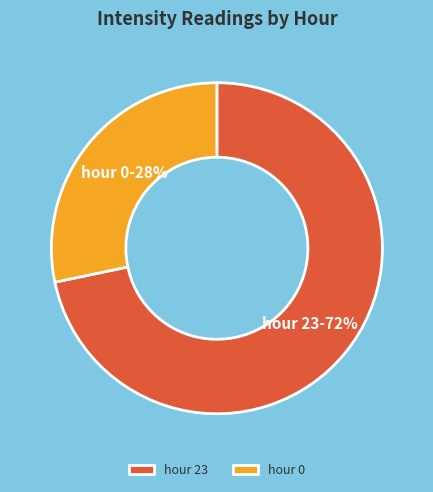

Which category has the biggest portion of the pie?

hour 23